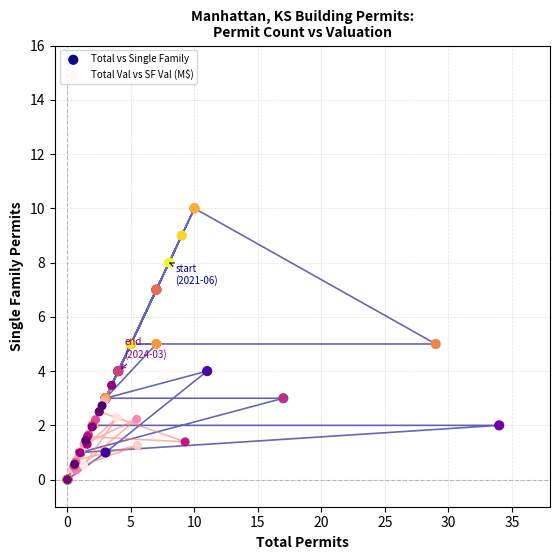

Which series has the largest Y range (max minus min)?

Total vs Single Family